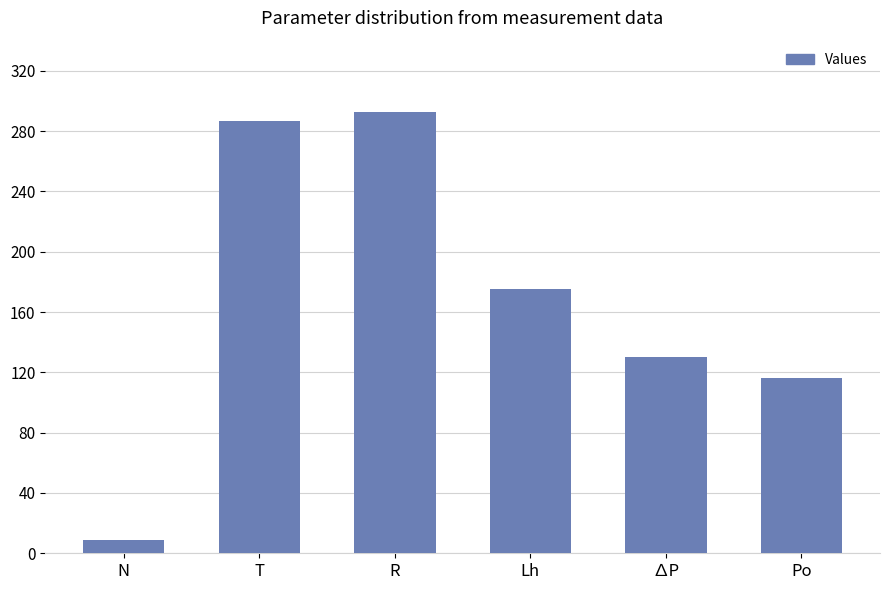

The chart shows a value of 151 at Po. True or false?

False